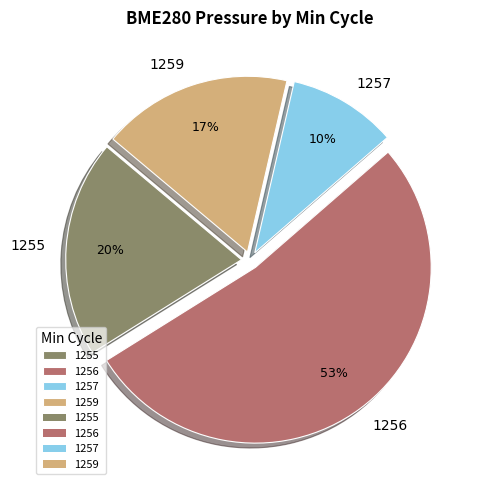

How many slices are in this pie chart?

4